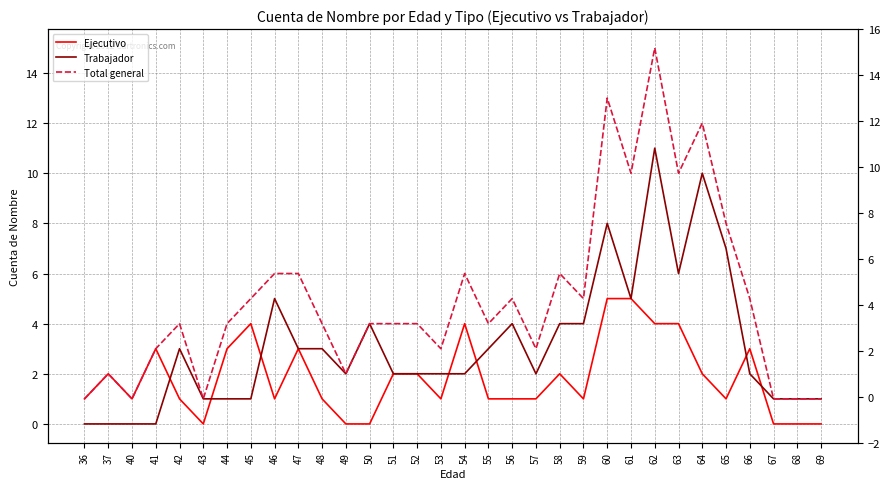

How many data points in Ejecutivo are above 1?

15